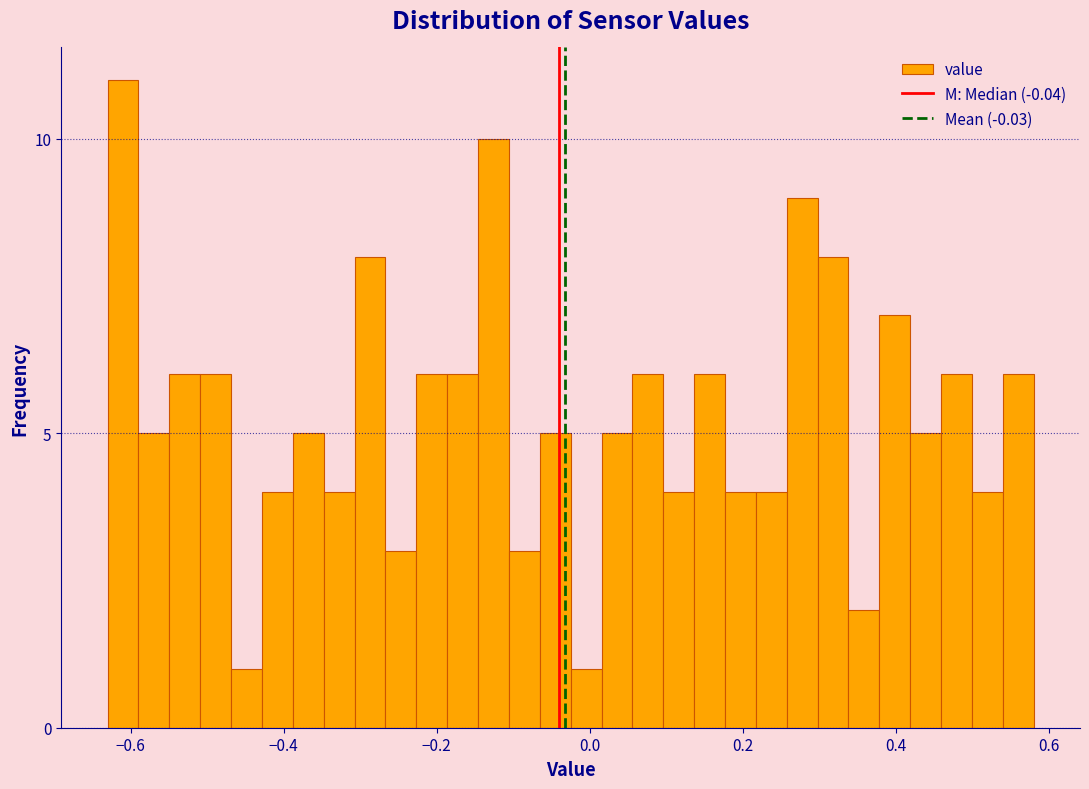

Around what value on the x-axis is the tallest bar? Give the approximate position of its centre, as read against the axis.

-0.60